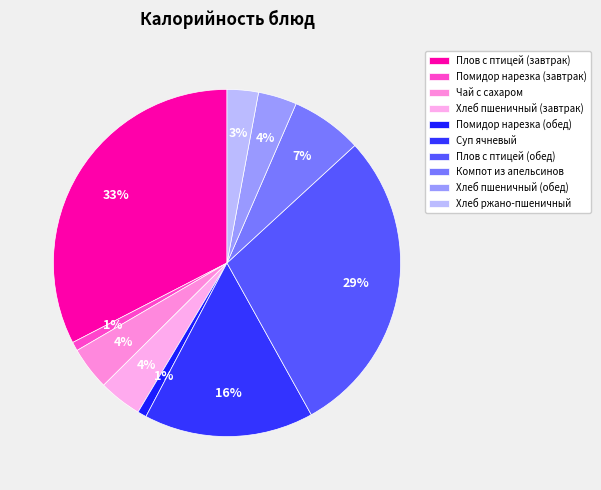

Is Плов с птицей (обед) the majority of the pie?

No